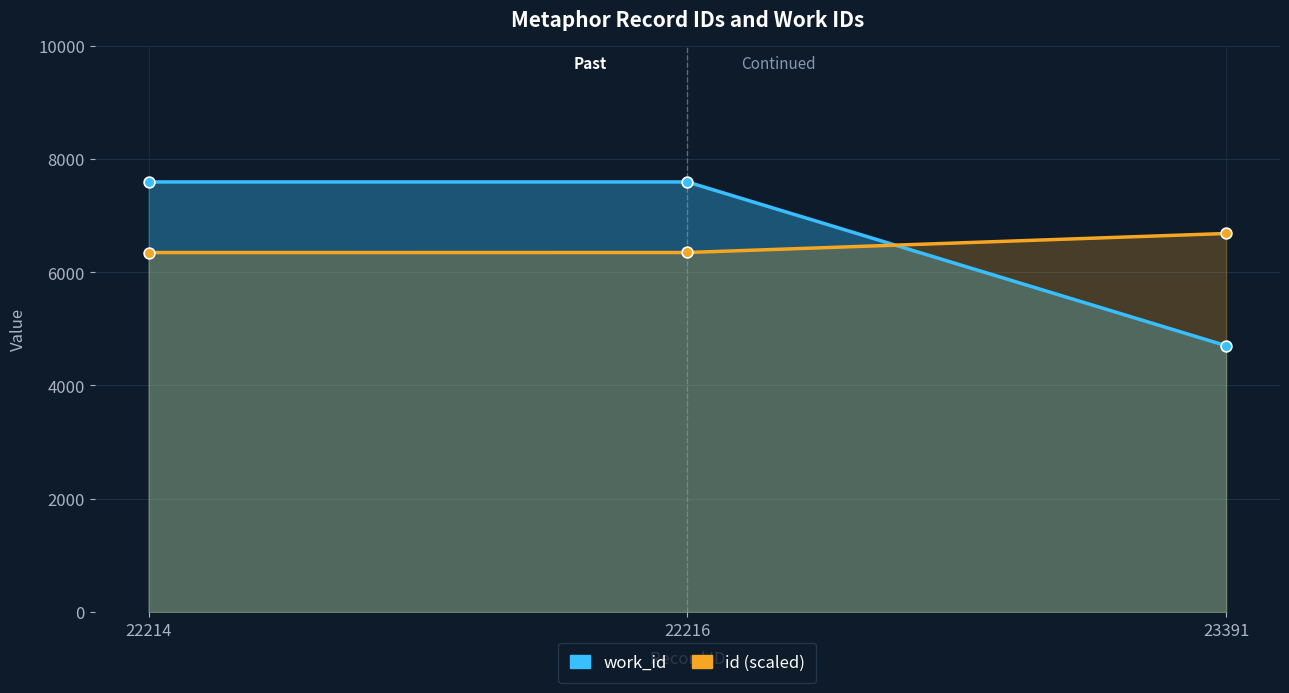

Which series reaches the minimum Y coordinate?

work_id